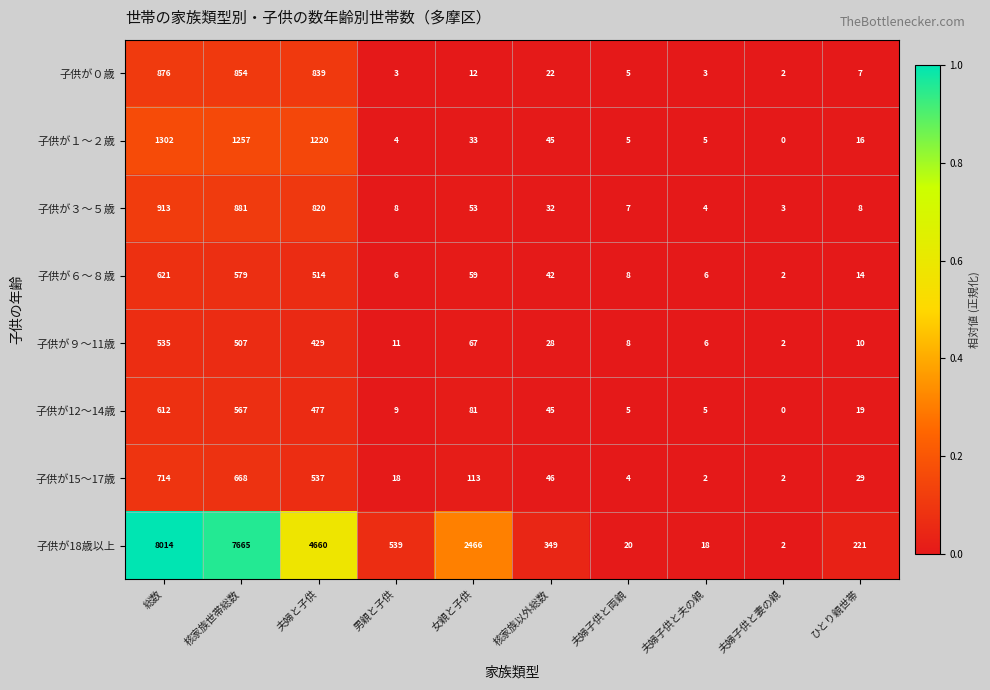

The 子供が６～８歳 series shows 6 at 男親と子供. True or false?

True